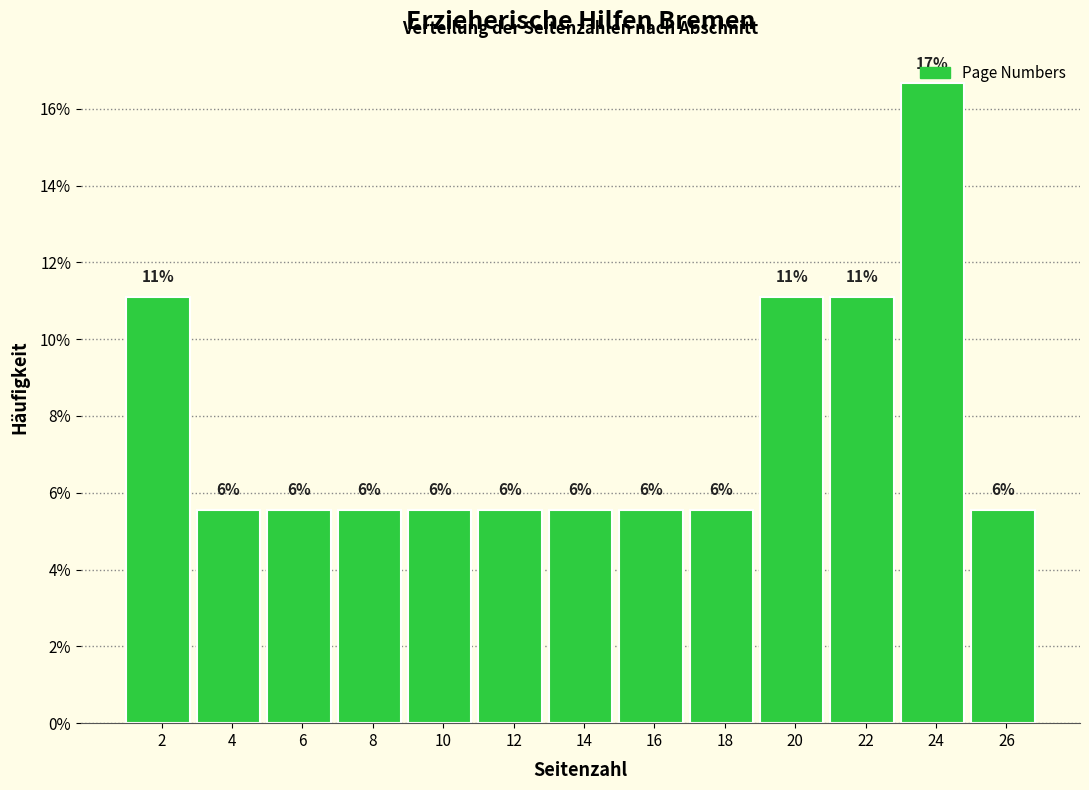

How many bars are there in total?

13